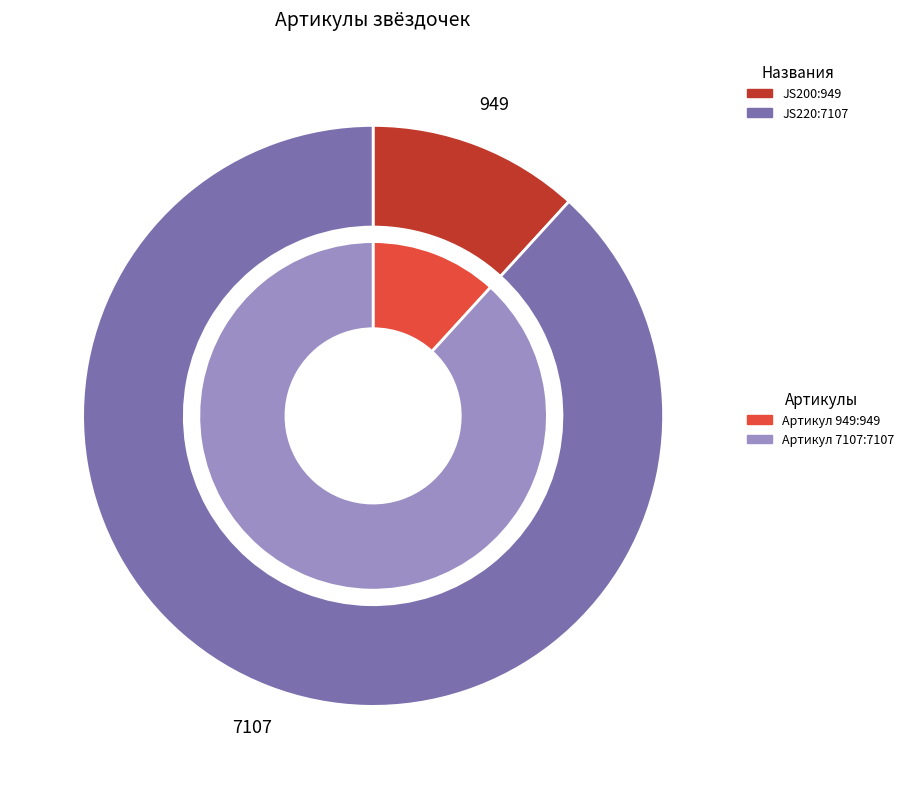

To the nearest percent, what is the difference between the largest and smallest slice percentages?

76%